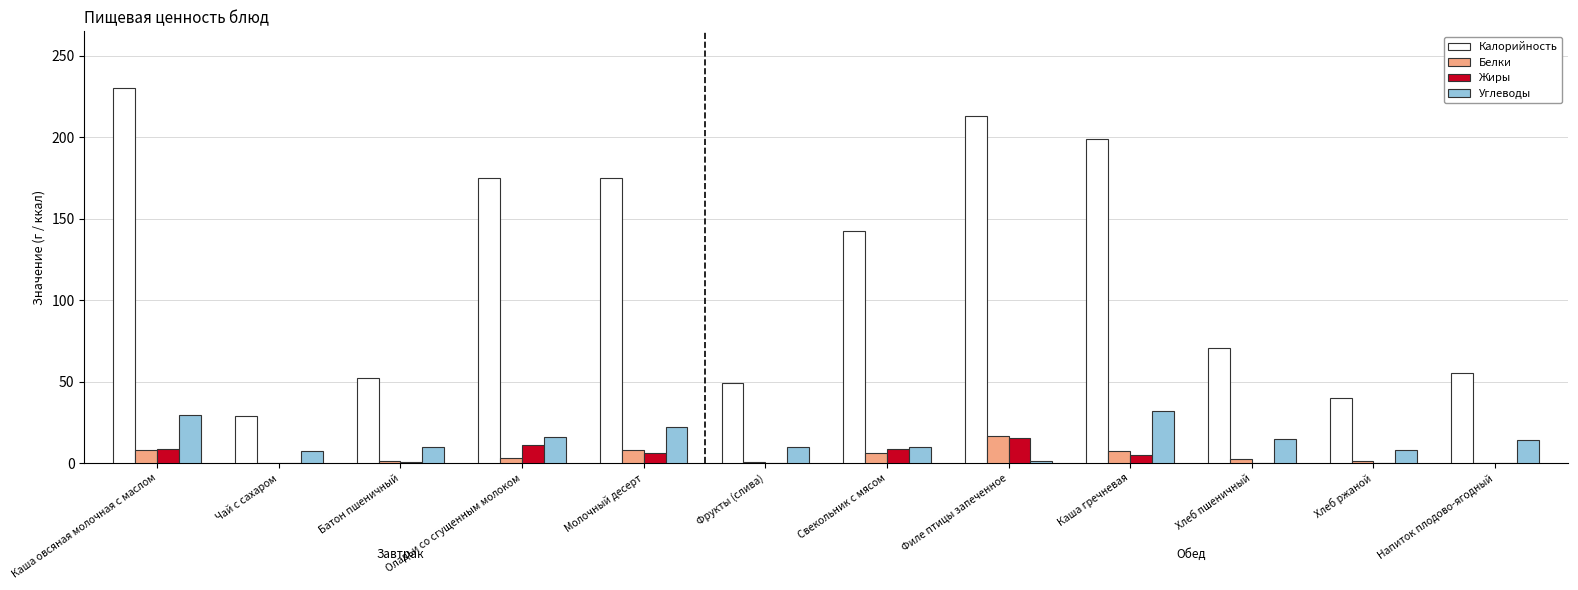

Which series has the widest spread of values?

Калорийность